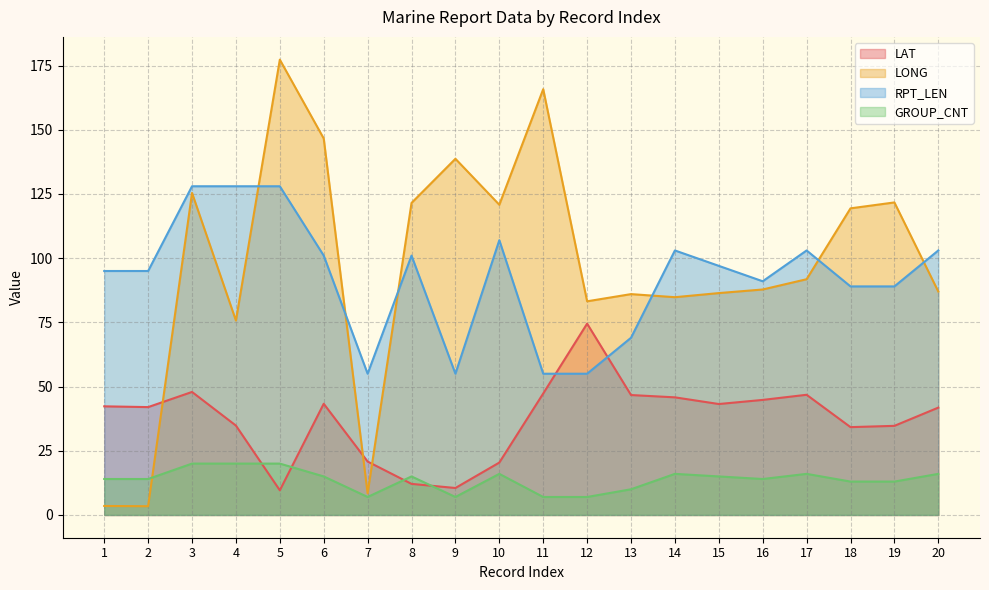

Rank the series by their maximum value, from highest to lowest.

LONG, RPT_LEN, LAT, GROUP_CNT